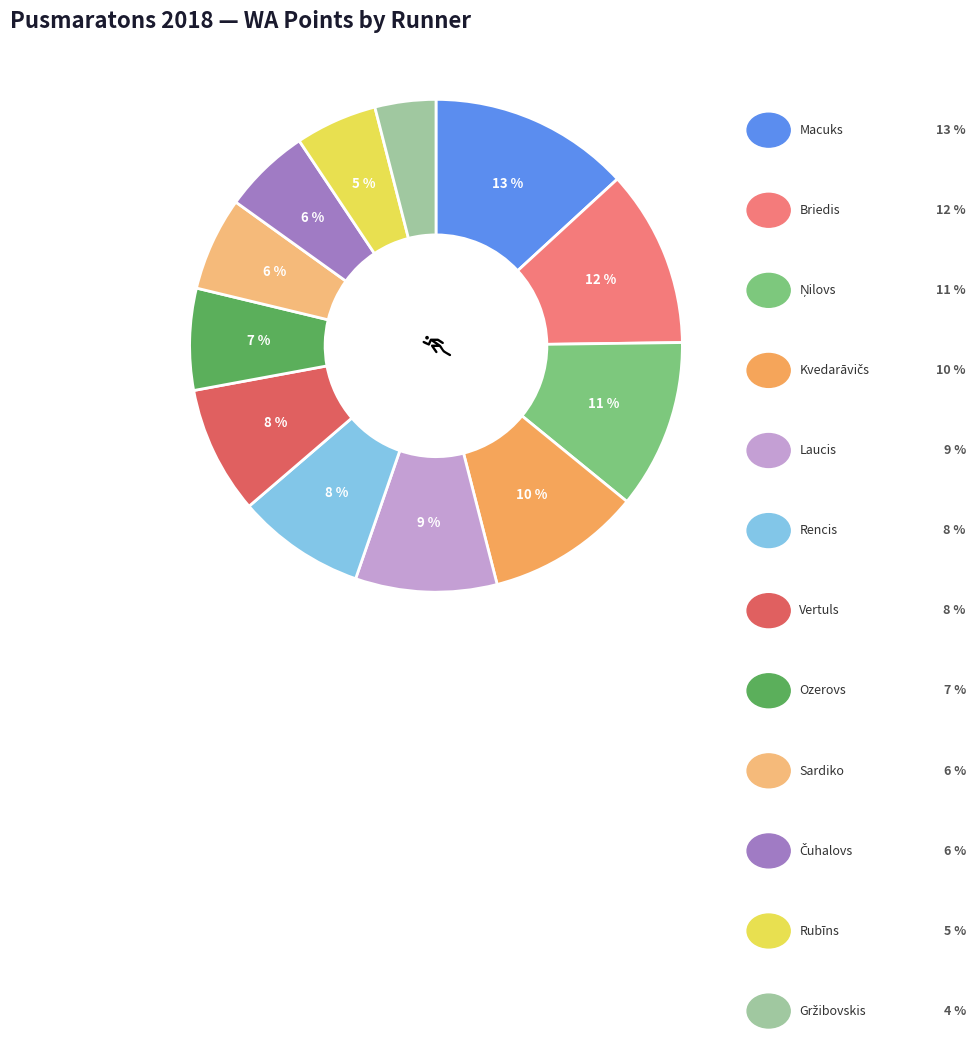

Count the number of slices in the pie.

12